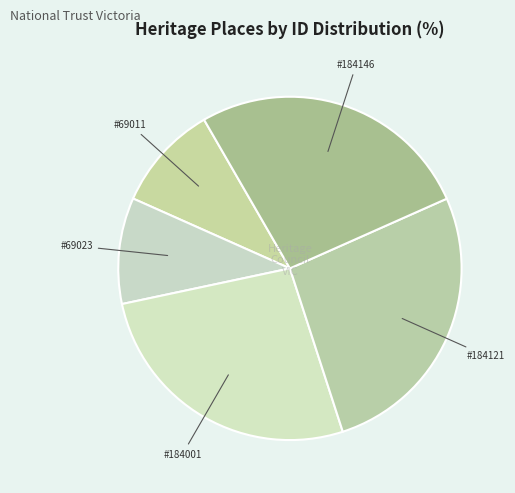

How many slices are in this pie chart?

5